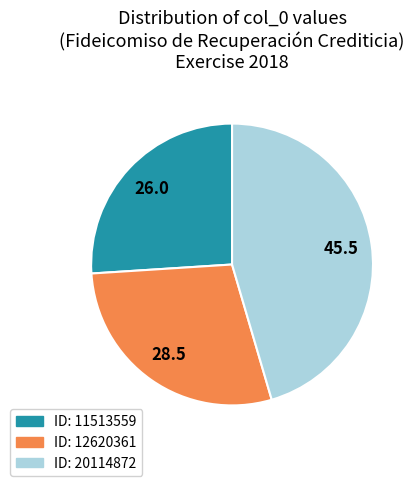

Rank the categories by value from highest to lowest.

ID: 20114872, ID: 12620361, ID: 11513559